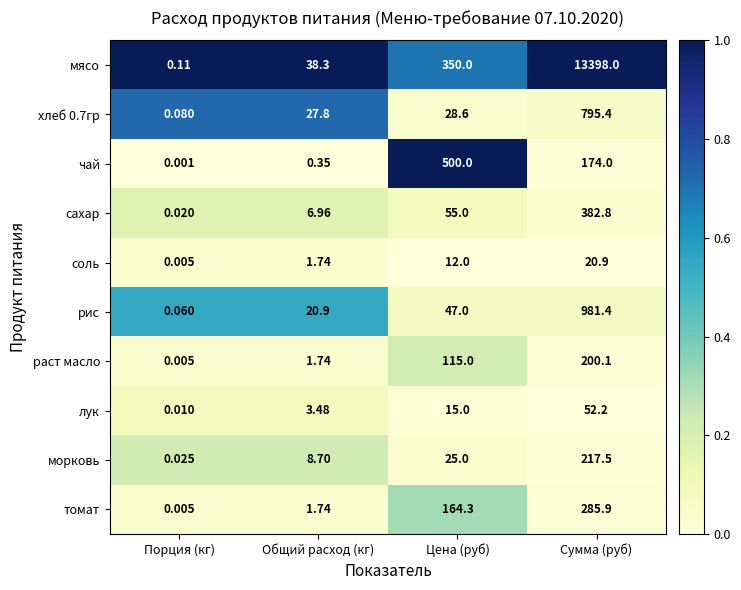

Where is мясо nearest to the value 6699?

Цена (руб)